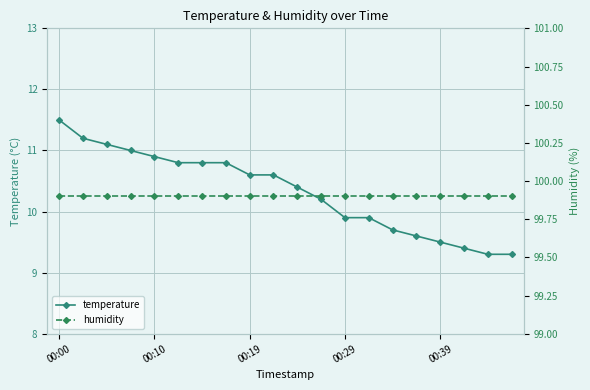

True or false: temperature and humidity intersect in this chart.

False